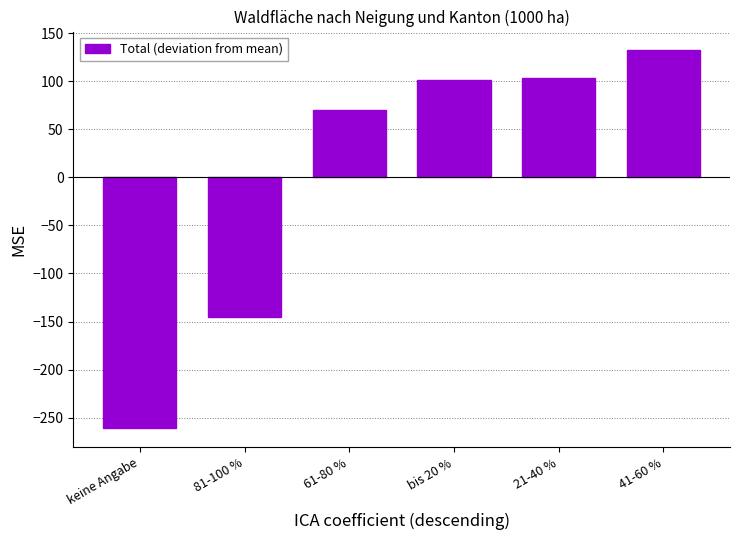

Does the chart contain any negative values?

Yes